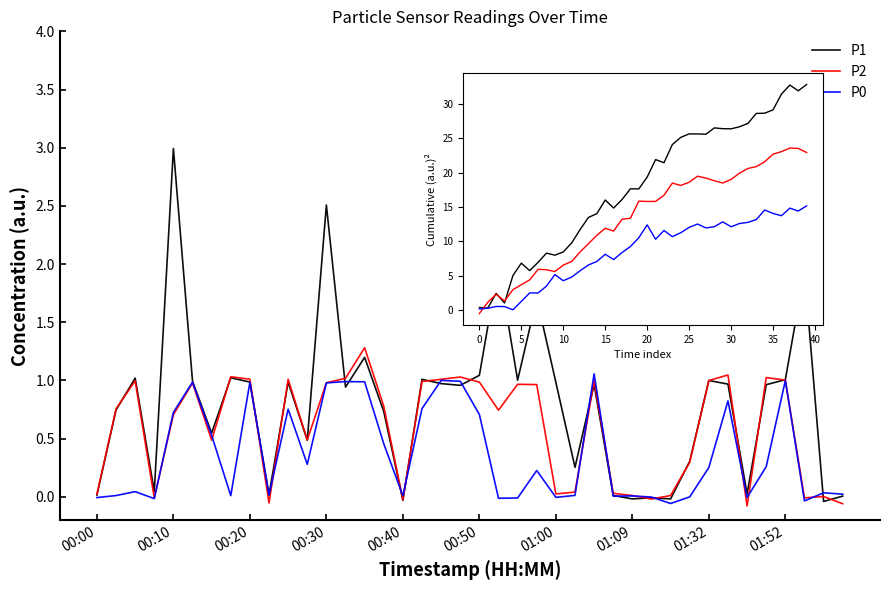

What is the label of the 8th point from the left?

01:09